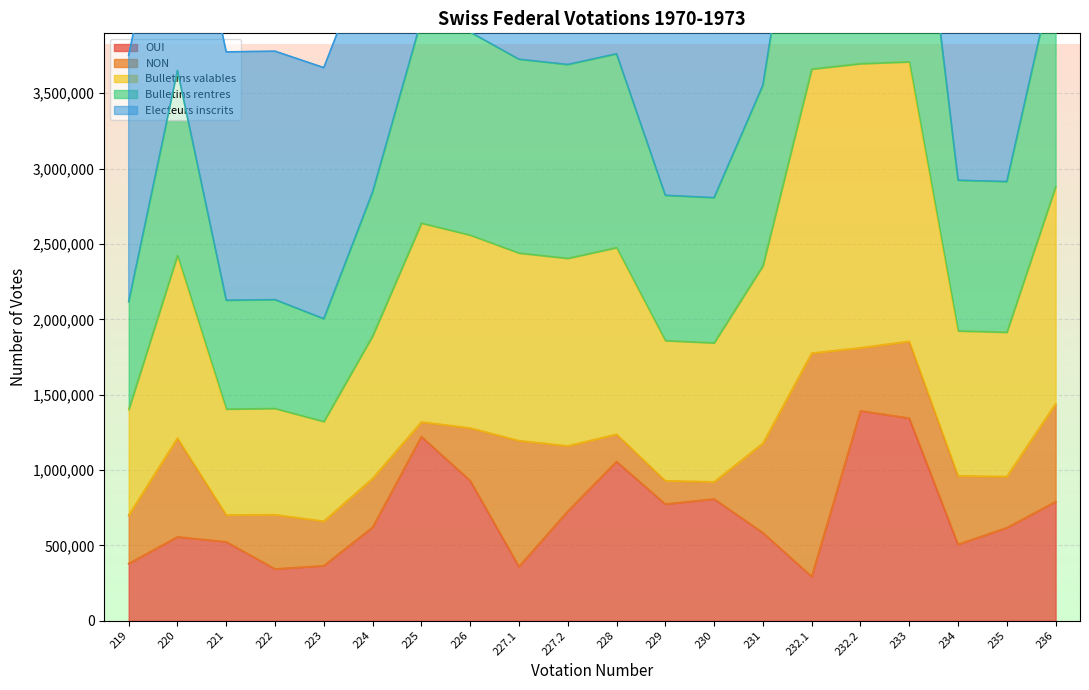

What is the difference between the highest and lowest values at 233?

4284077